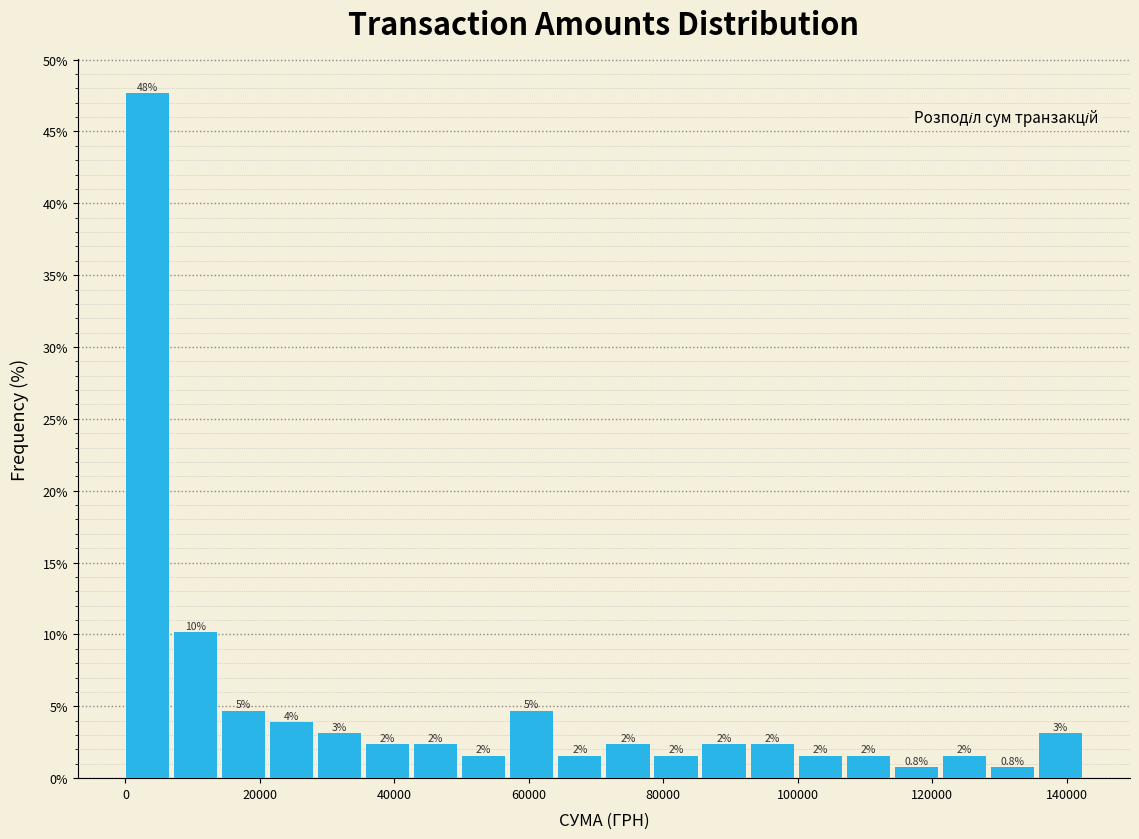

Read against the x-axis, roughly where is the centre of the tallest bar?

4000